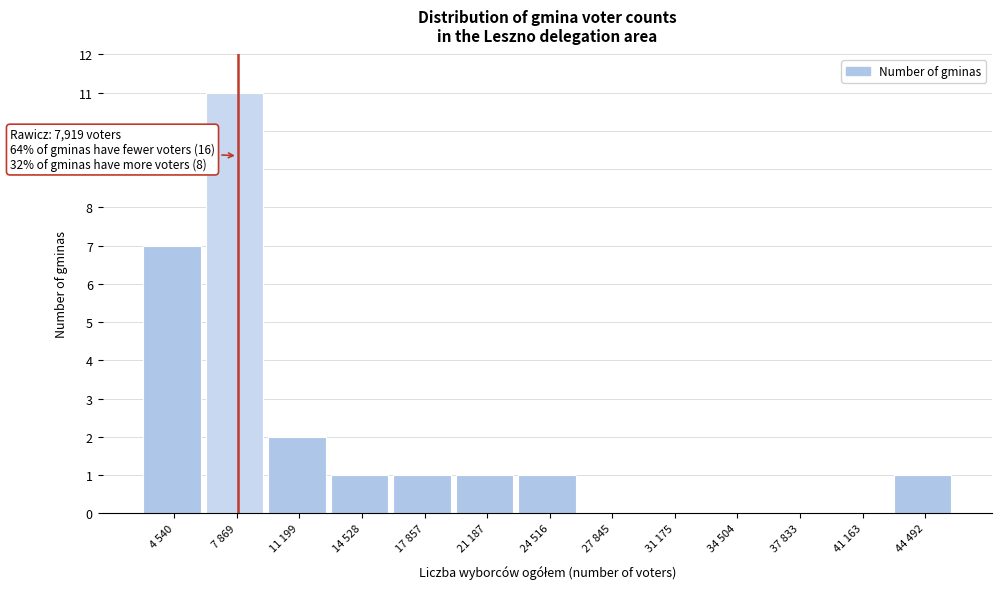

Reading left to right, list all the values displayed in this chart.

4 540=7	7 869=11	11 199=2	14 528=1	17 857=1	21 187=1	24 516=1	27 845=0	31 175=0	34 504=0	37 833=0	41 163=0	44 492=1